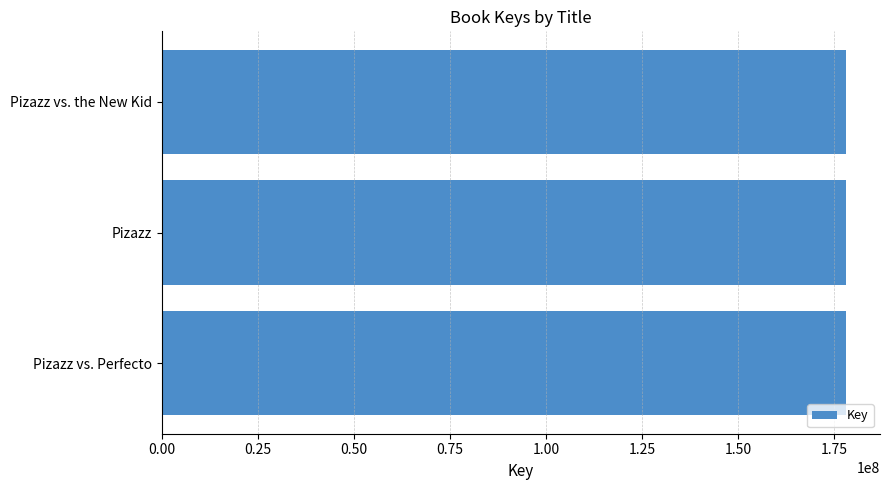

What is the approximate value at Pizazz vs. Perfecto?

177989461